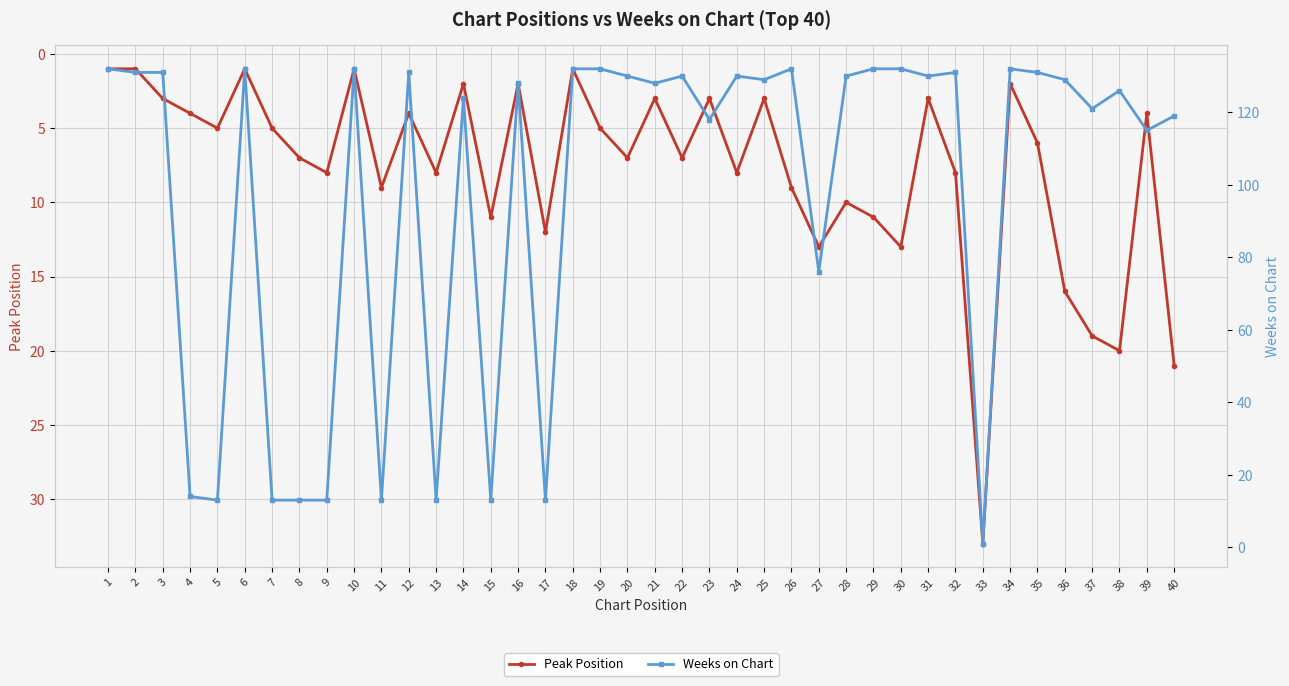

What is the average value of the Weeks on Chart series?

98